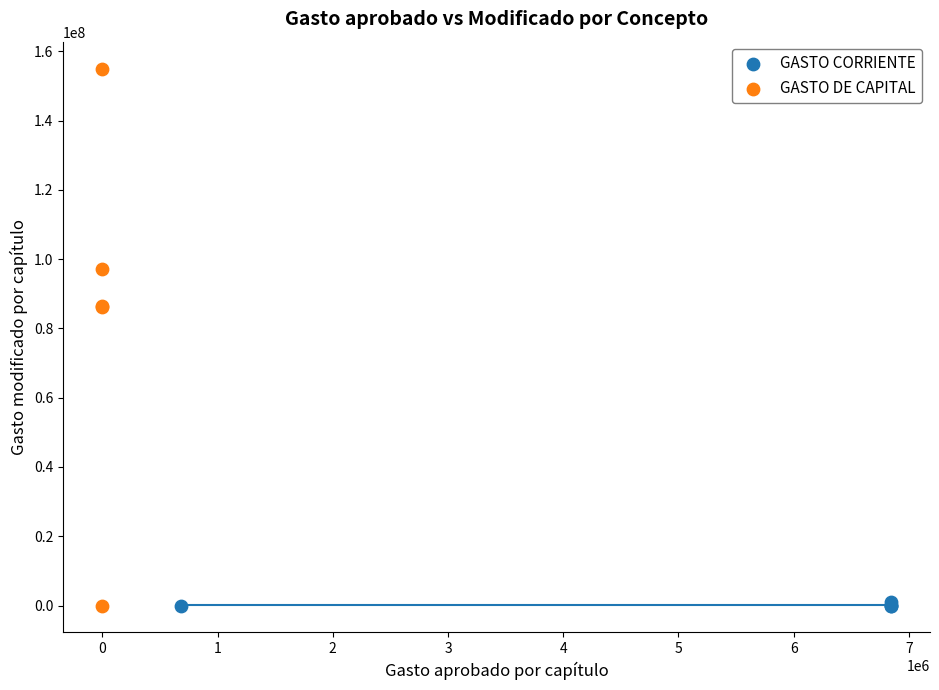

Which series contains the highest Y value?

GASTO DE CAPITAL